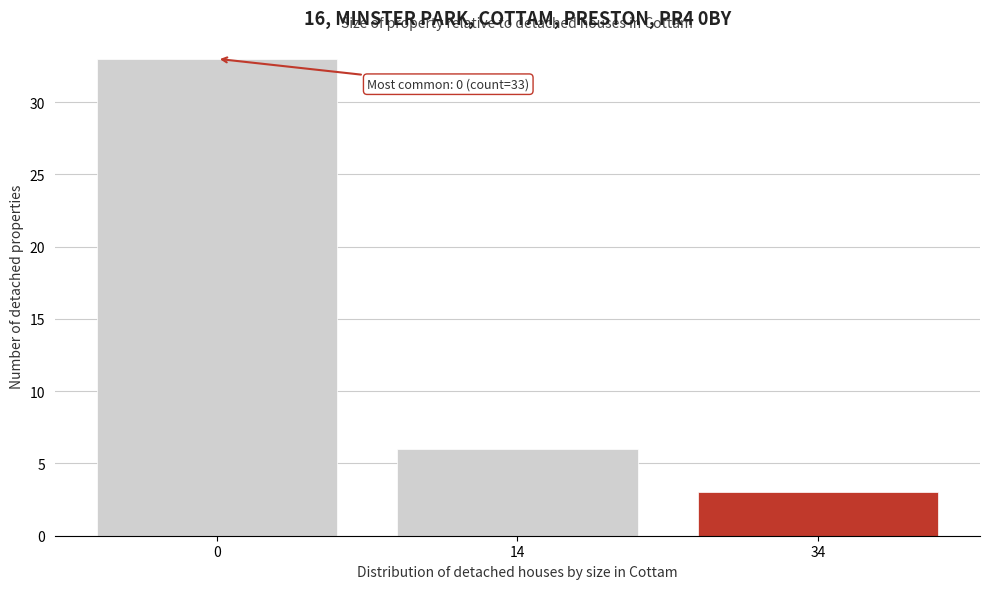

Reading left to right, transcribe all the data shown in this chart.

33	6	3